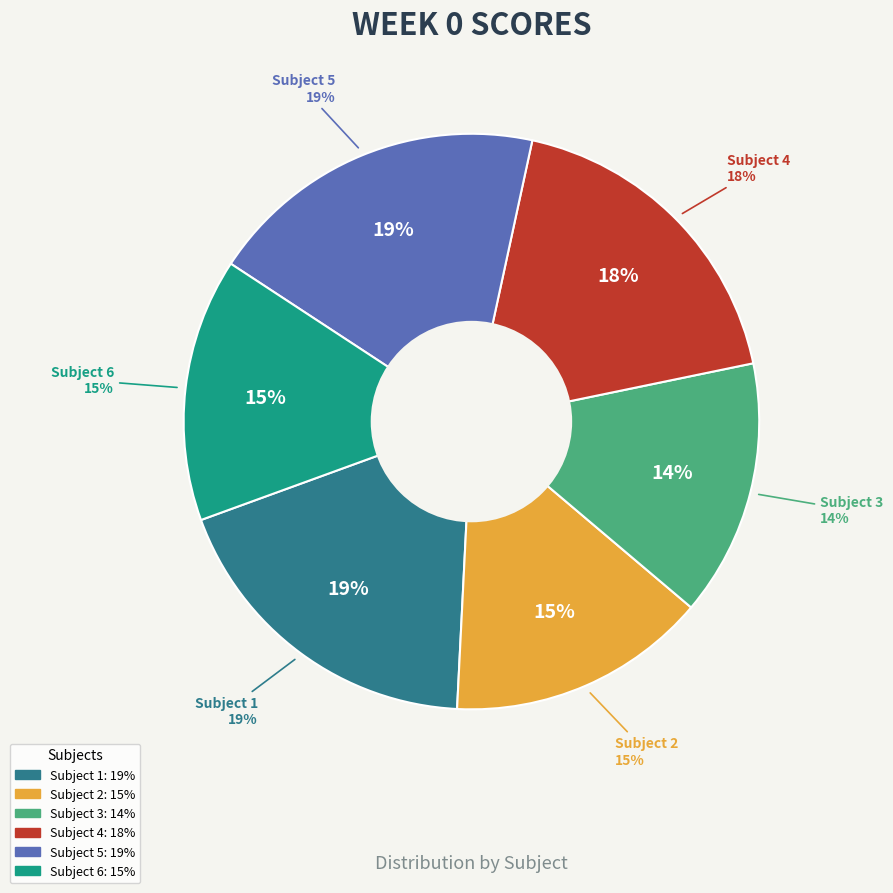

Is it true that Subject 1 is 32% of the pie?

False